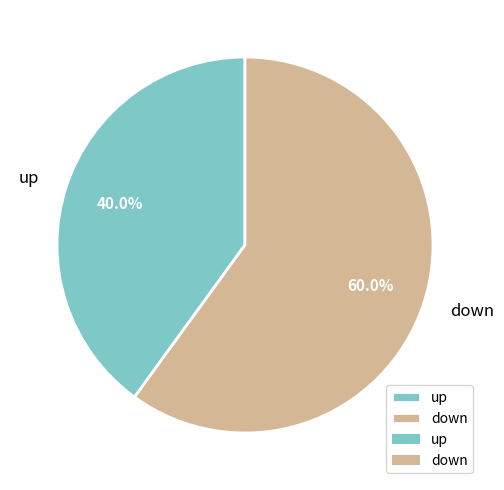

What percentage do down and up together represent?

100.0%